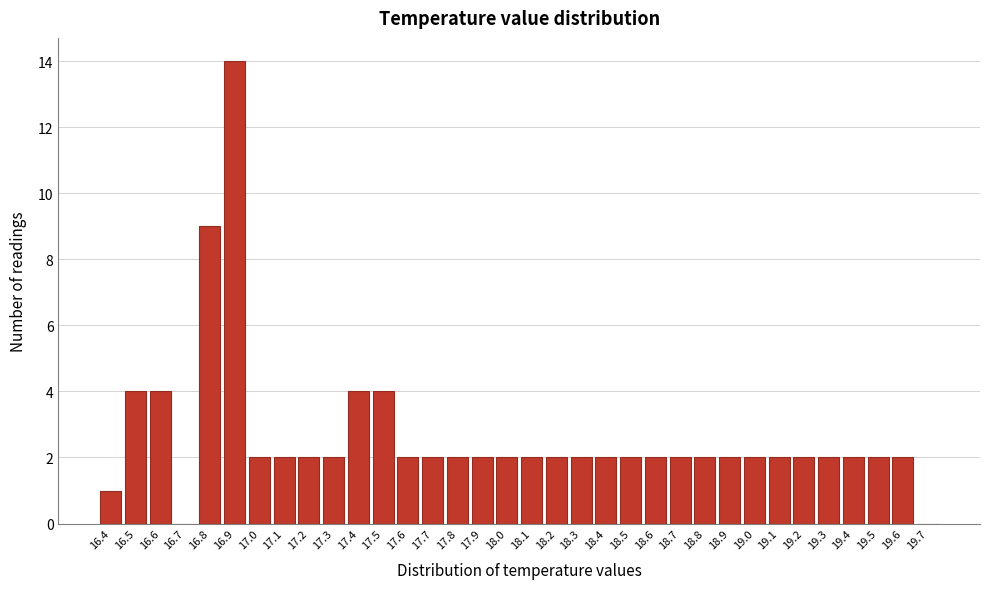

Which range on the x-axis has the tallest bar?

16.85 to 16.95